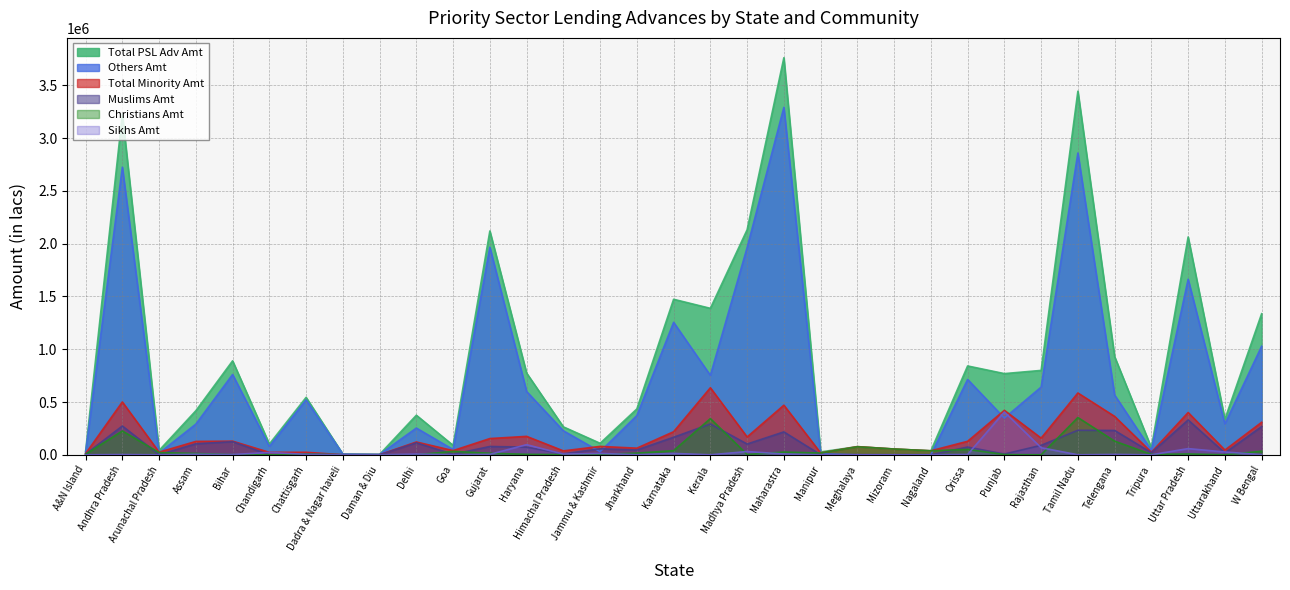

Which has a higher value, Nagaland or Uttar Pradesh?

Uttar Pradesh